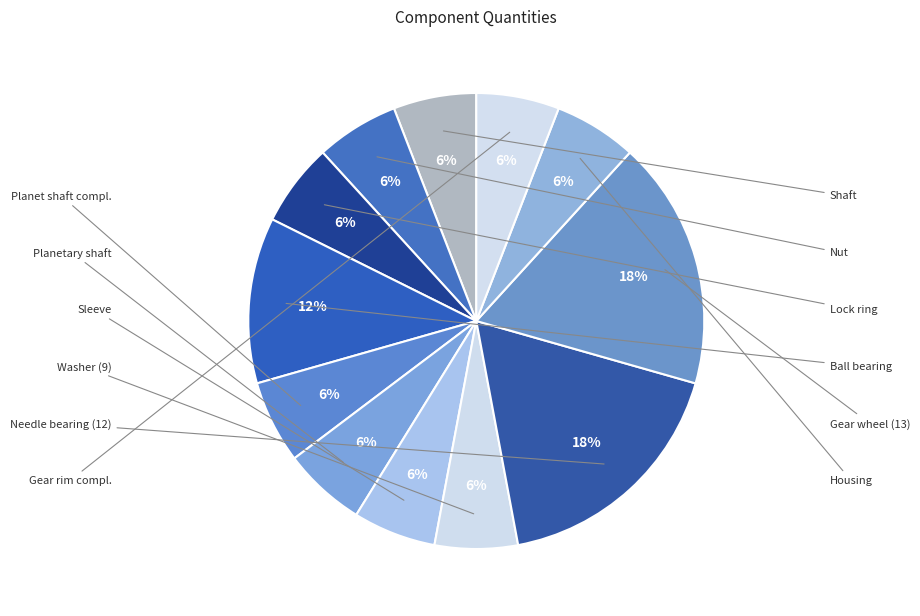

What is the change in value from Planetary shaft to Needle bearing (12)?

+2